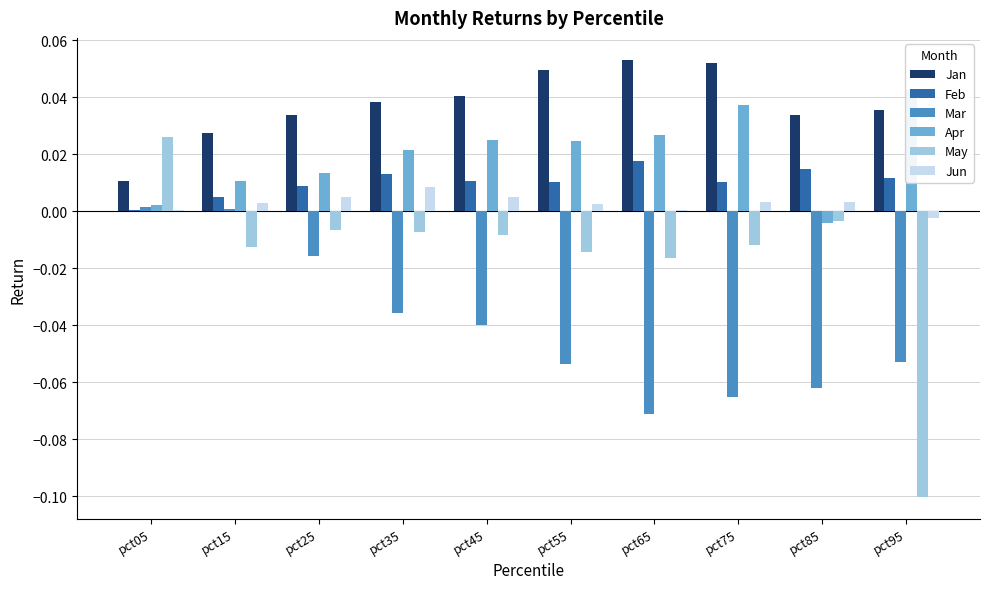

The Mar series shows -0.0 at pct25. True or false?

True